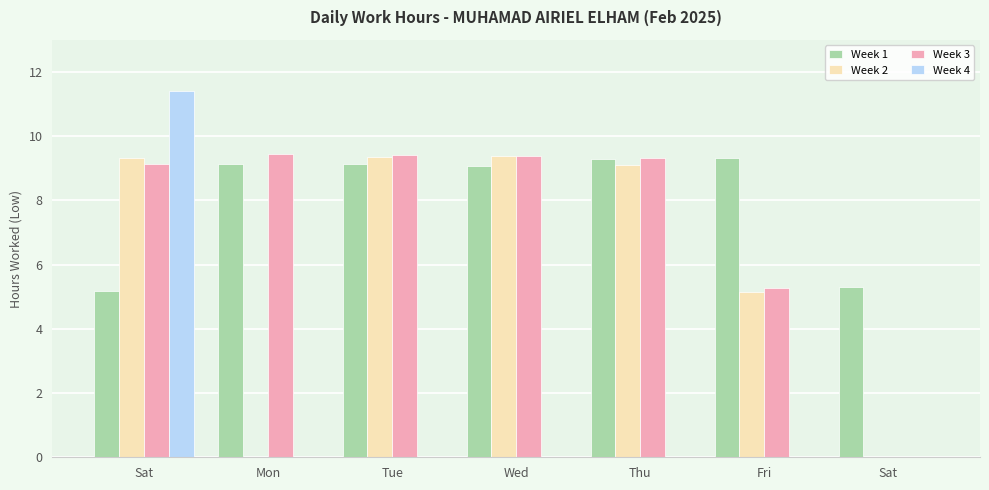

Reading left to right, list all the values displayed in this chart.

Week 1: Sat=5.2	Mon=9.1	Tue=9.1	Wed=9.1	Thu=9.3	Fri=9.3	Sat=5.3
Week 2: Sat=9.3	Mon=0.0	Tue=9.3	Wed=9.4	Thu=9.1	Fri=5.2	Sat=0.0
Week 3: Sat=9.1	Mon=9.4	Tue=9.4	Wed=9.4	Thu=9.3	Fri=5.3	Sat=0.0
Week 4: Sat=11.4	Mon=0.0	Tue=0.0	Wed=0.0	Thu=0.0	Fri=0.0	Sat=0.0